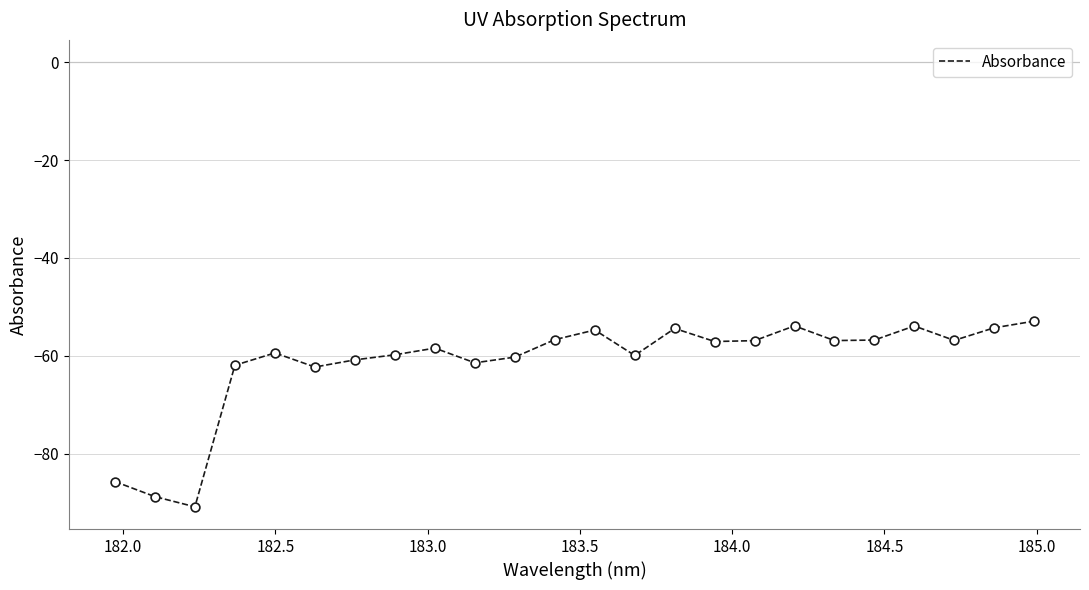

What is the greatest value displayed?

-52.9